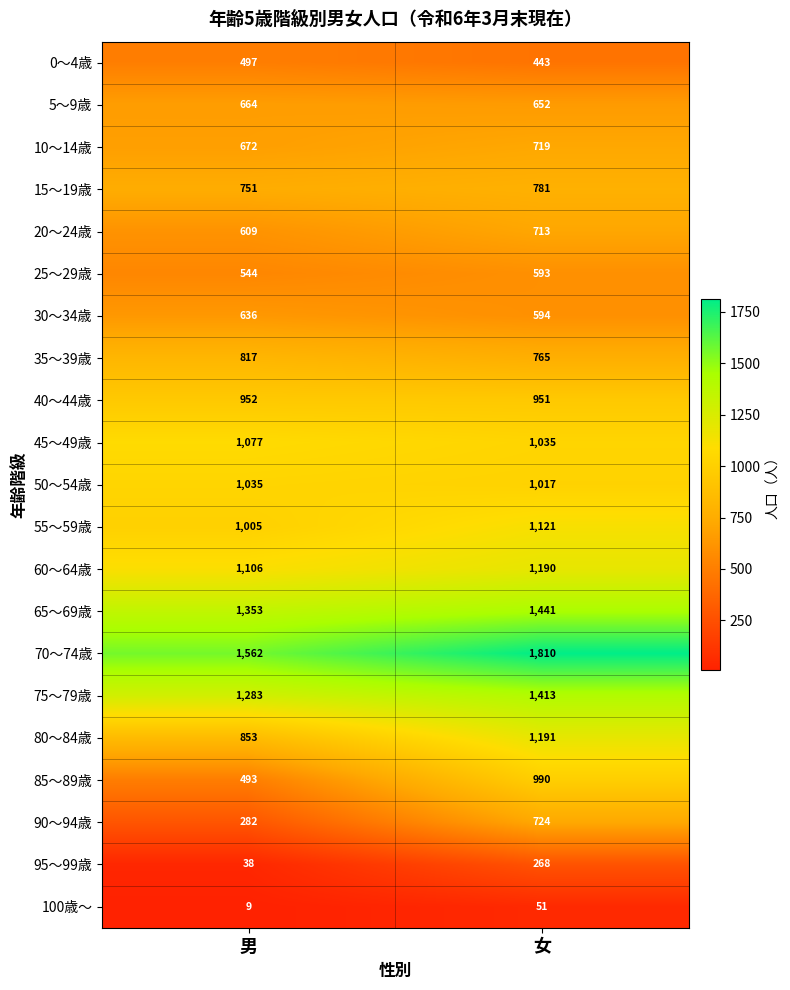

At how many categories does at least one series exceed 1299?

2